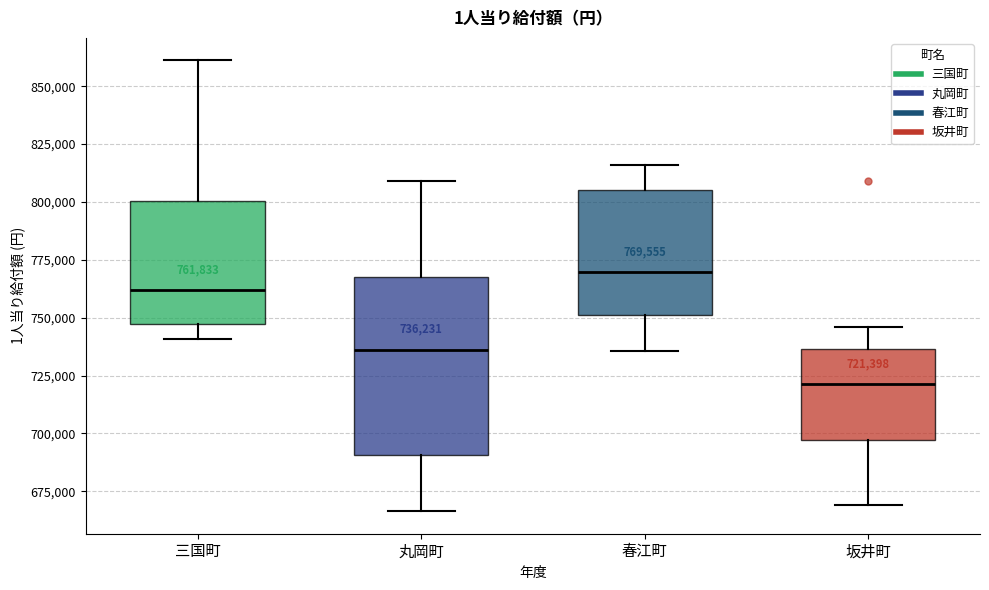

Comparing the boxes themselves (not the whiskers), which one is the tallest?

丸岡町